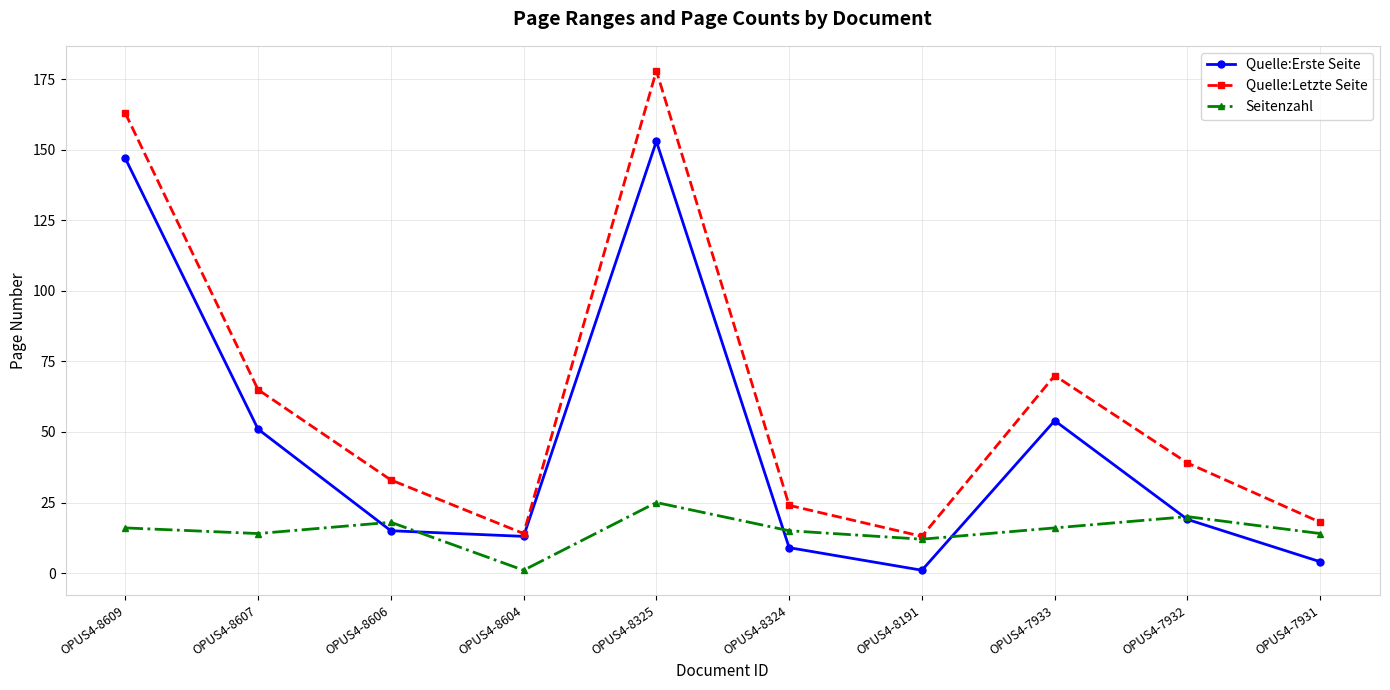

Rank the series by their maximum value, from highest to lowest.

Quelle:Letzte Seite, Quelle:Erste Seite, Seitenzahl